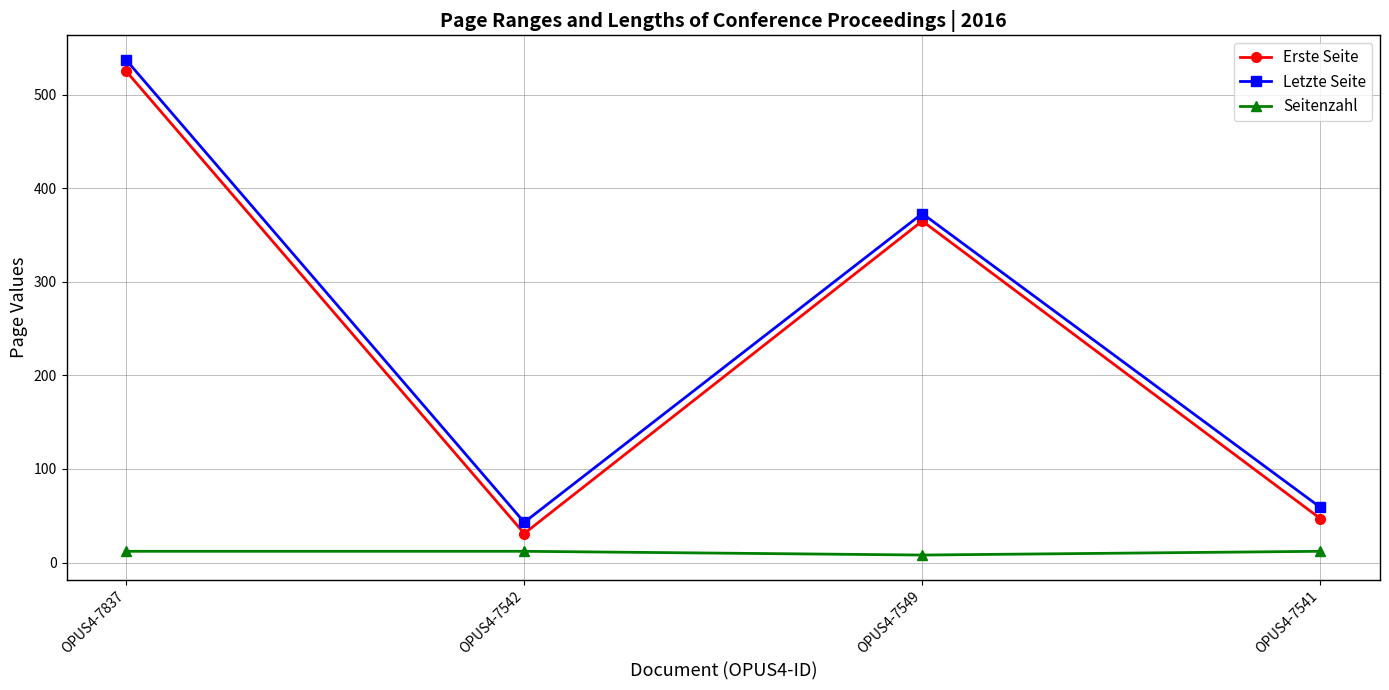

Which label corresponds to the largest value in the chart?

OPUS4-7837